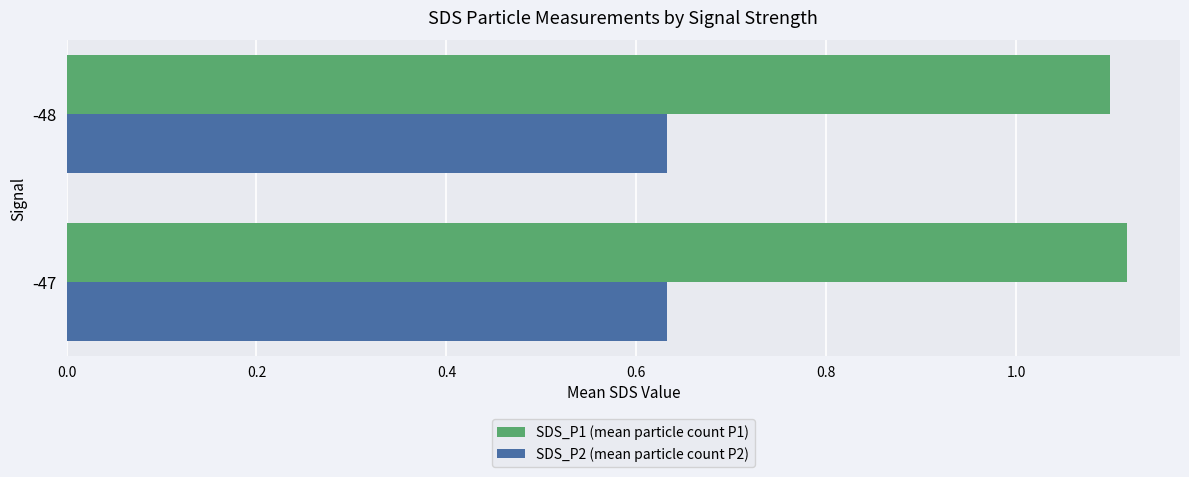

What are all the series names shown in the legend?

SDS_P1 (mean particle count P1), SDS_P2 (mean particle count P2)